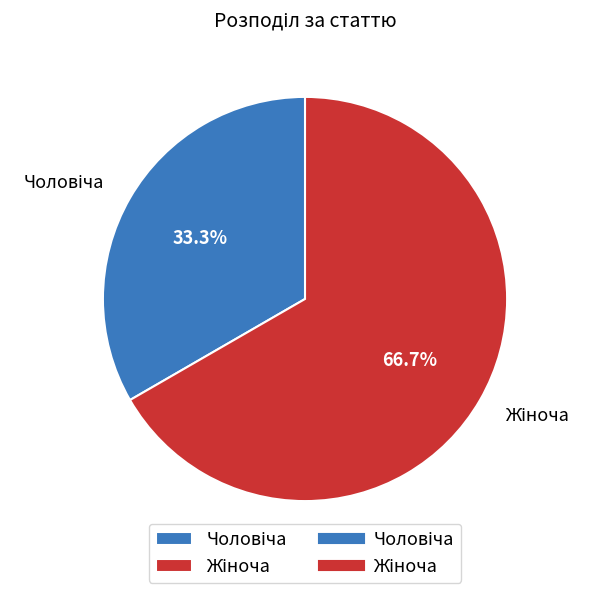

Does any single category account for the majority?

Yes